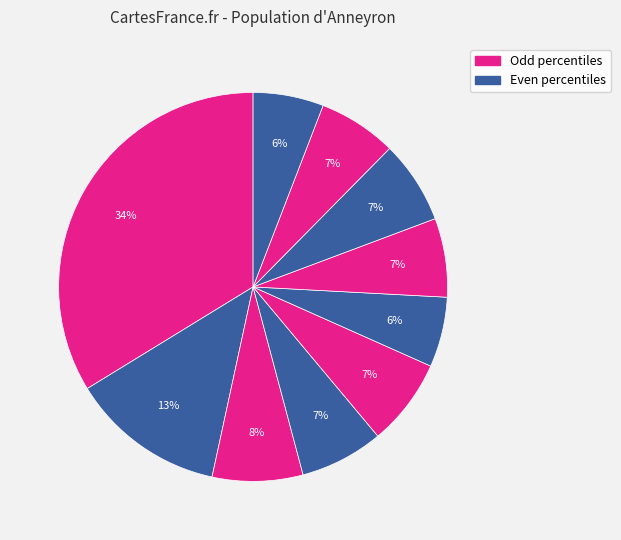

How many segments does this pie chart have?

10